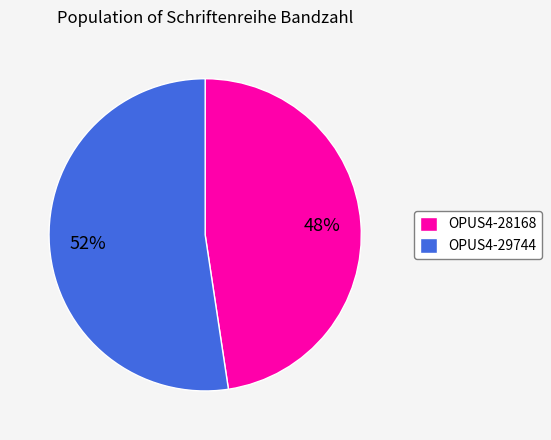

Rank the categories by value from lowest to highest.

OPUS4-28168, OPUS4-29744